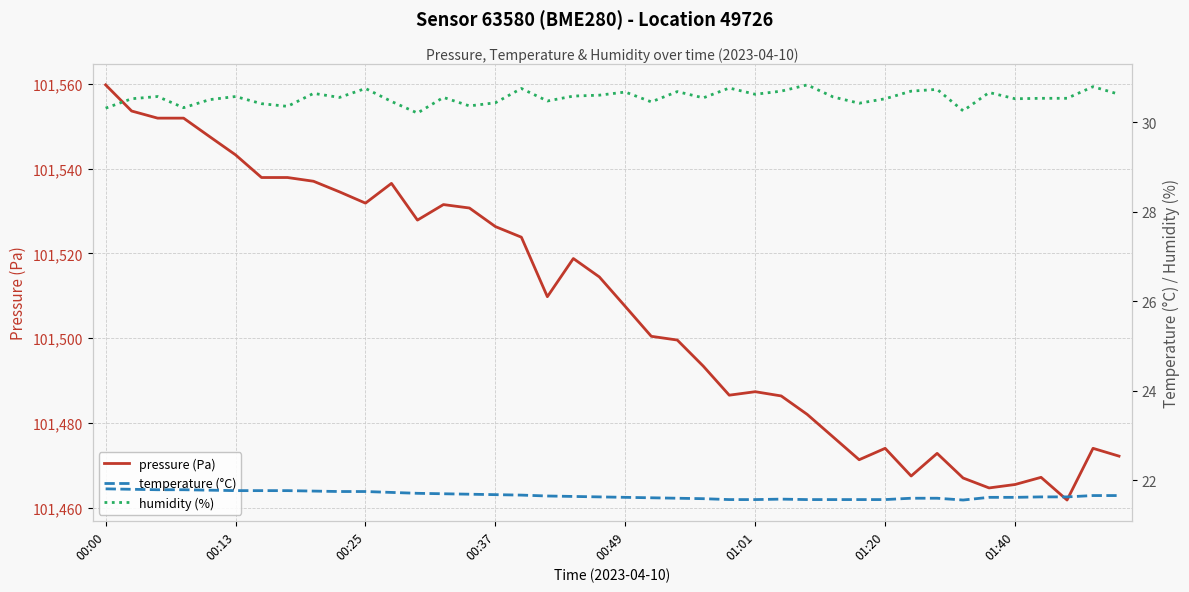

How many lines are shown in the chart?

3